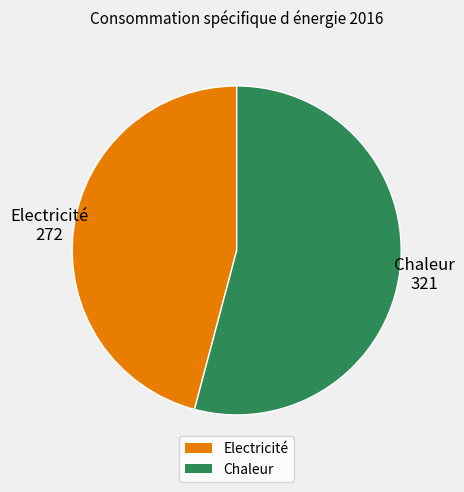

How many slices are in this pie chart?

2